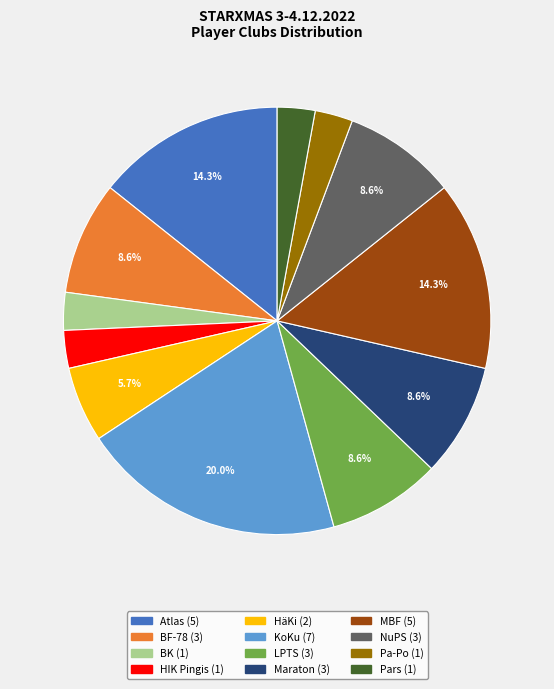

Does HäKi represent more than half of the total?

No